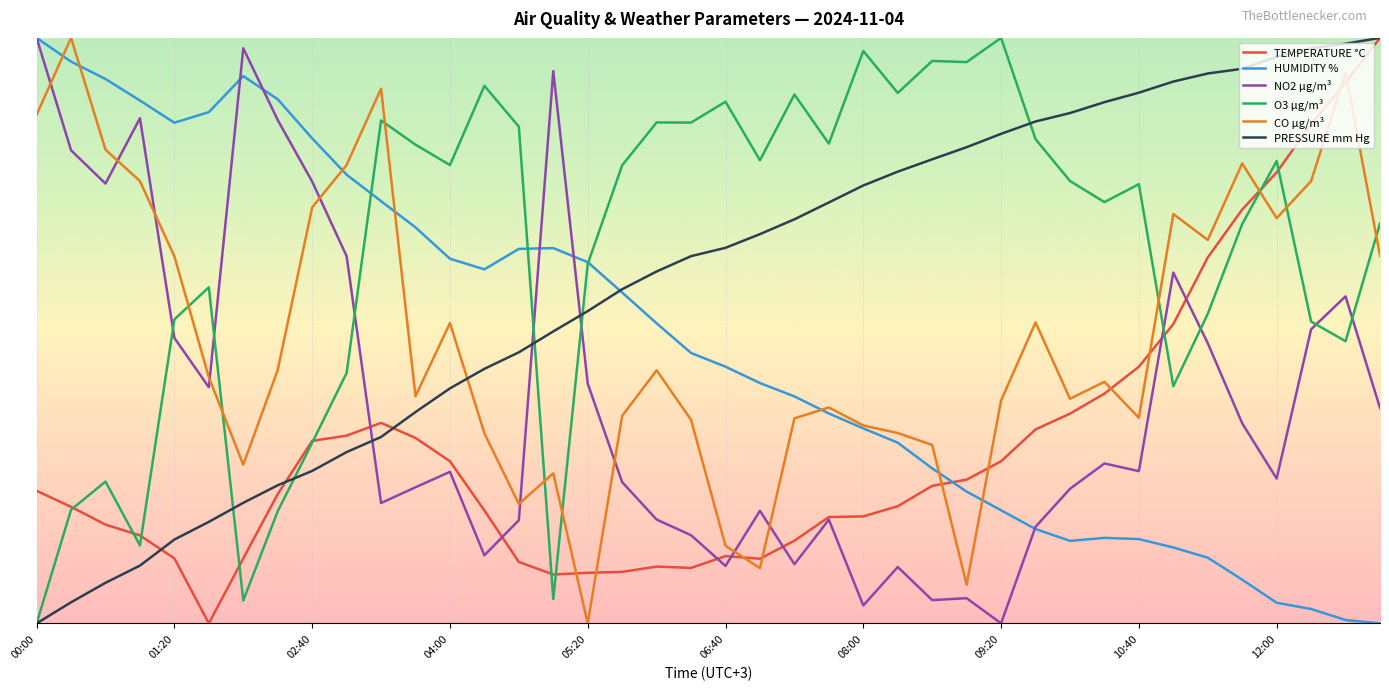

Which series ends up on top after the final intersection of O3 µg/m³ and CO µg/m³?

O3 µg/m³